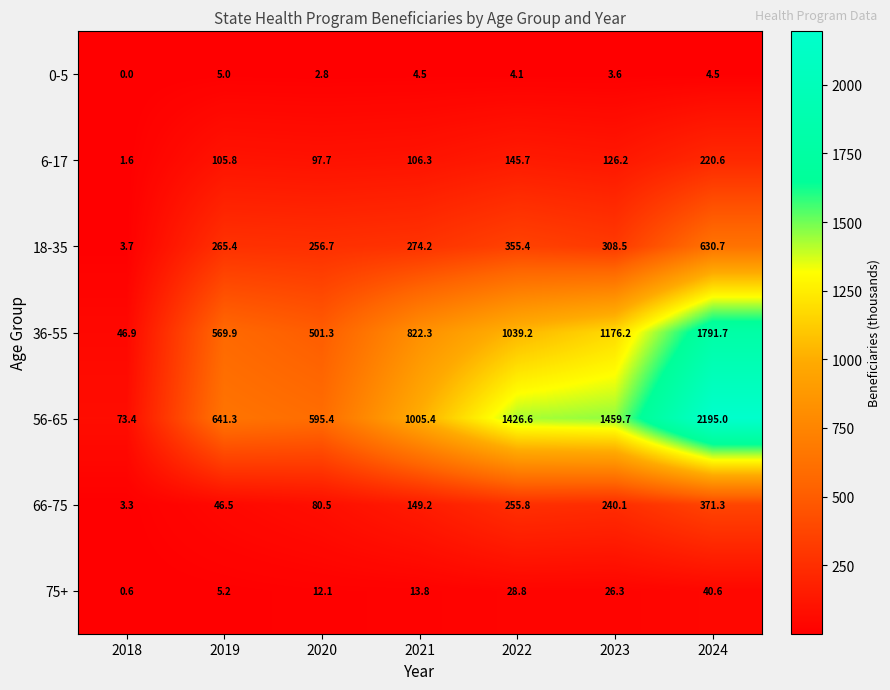

What is the sum of the 36-55 values at 2019 and 2024?

2361.6